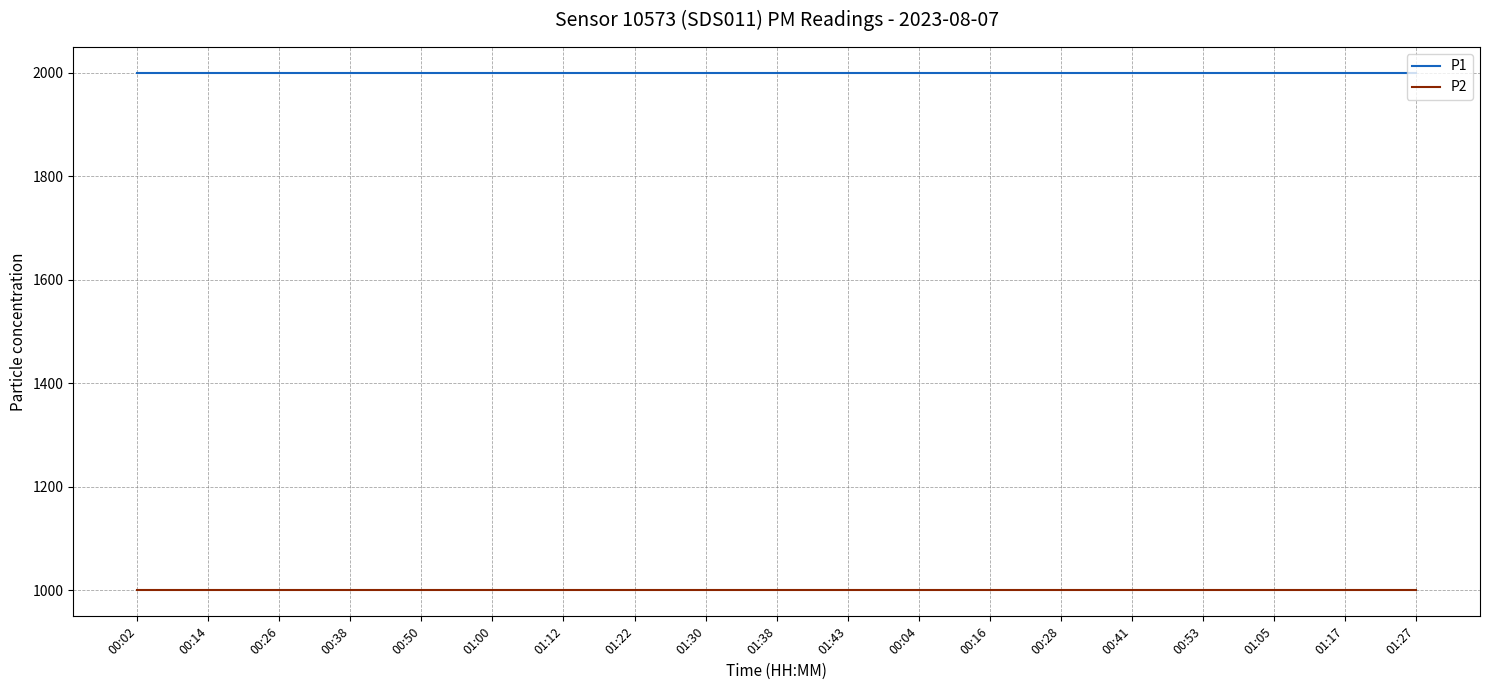

True or false: P1 has a value of 1110.4 at 00:38.

False